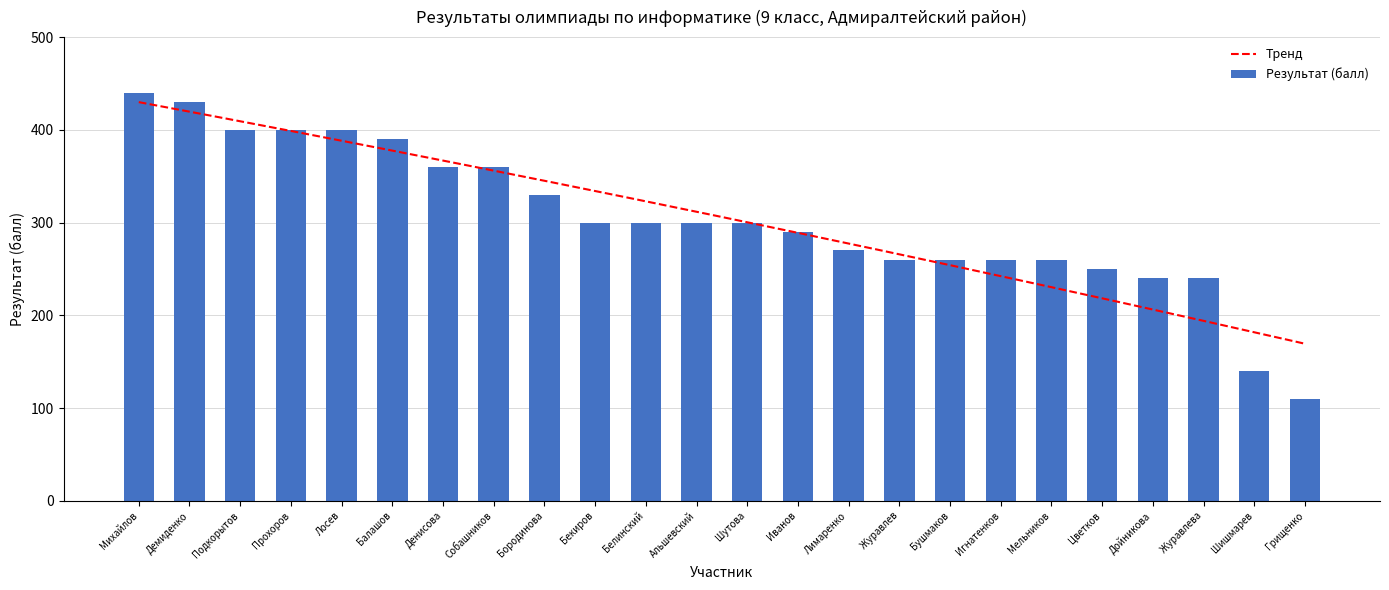

Which category has the highest value across all series?

Михайлов